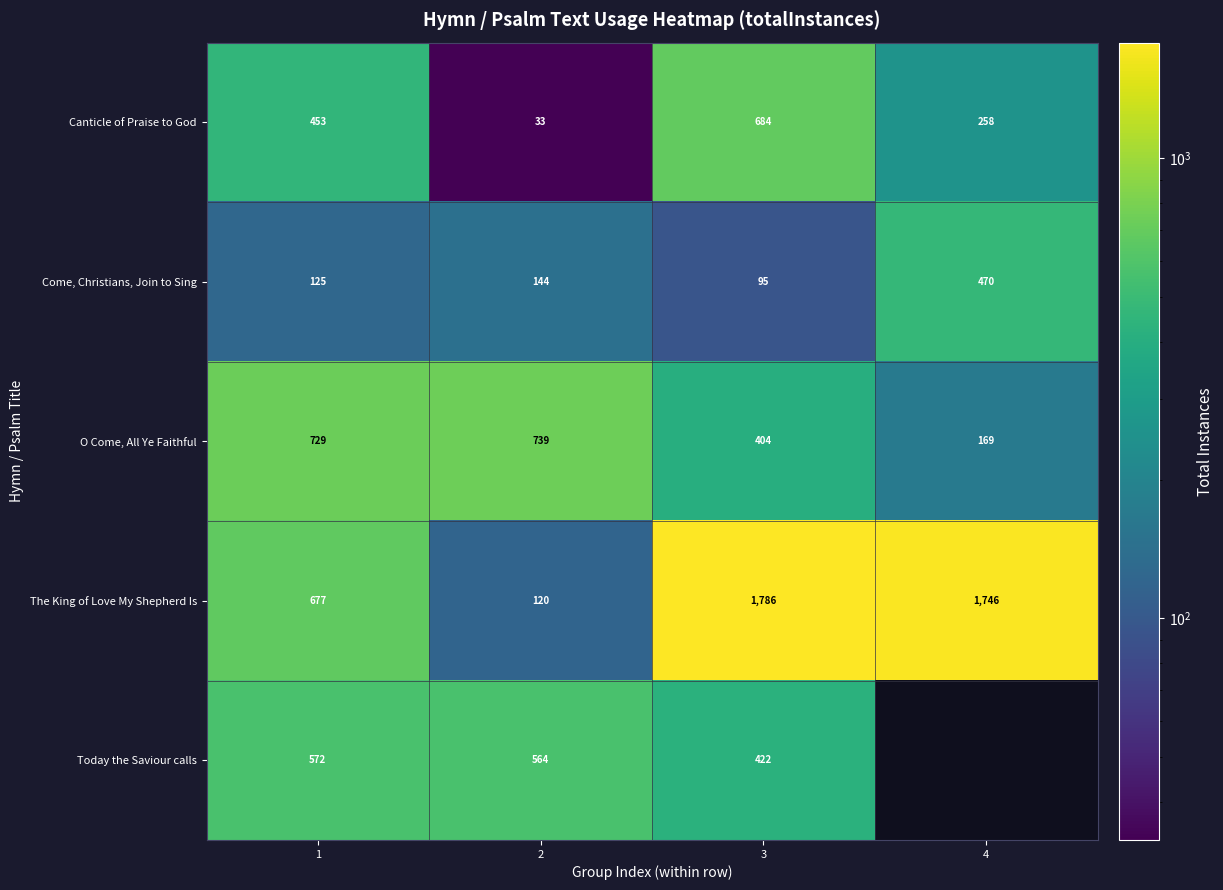

What is the sum of all Canticle of Praise to God values?

1428